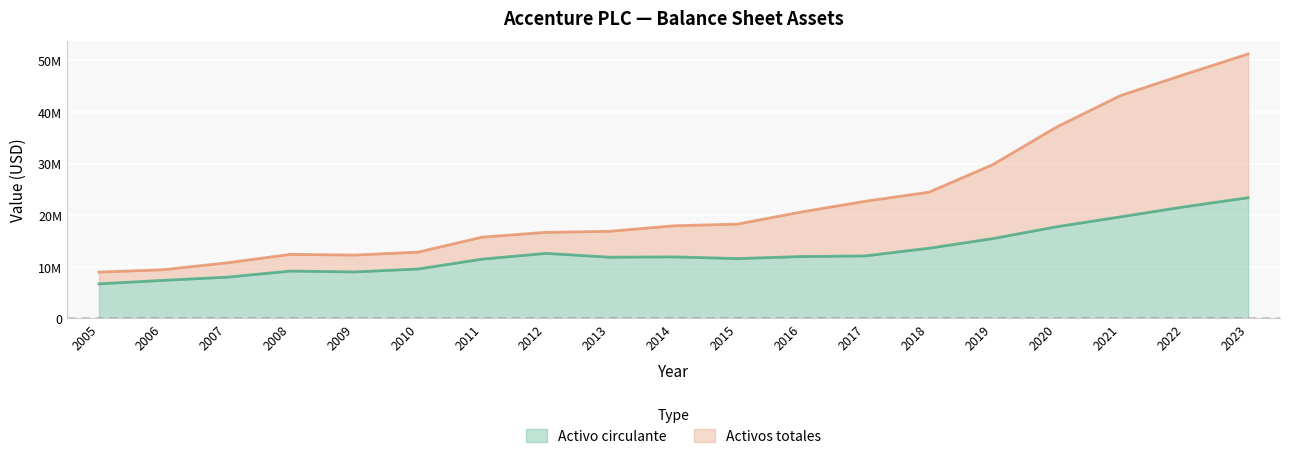

What is the difference between the Activo circulante values at 2005 and 2022?

14925604